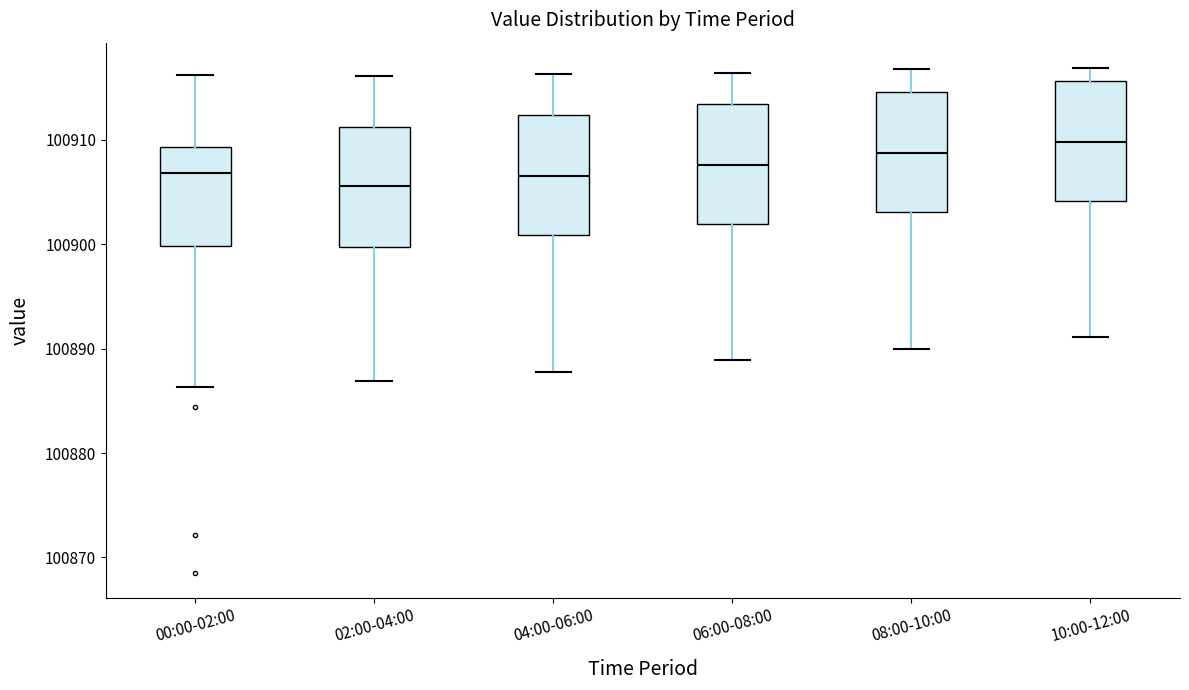

Reading left to right, read every box against the y-axis: the position of its median line, the range the box covers, and the ends of its whiskers. The values are not printed on the chart, so give them approximately, as read against the axis.

00:00-02:00: median 100907, box 100900 to 100909, whiskers 100886 to 100916
02:00-04:00: median 100906, box 100900 to 100911, whiskers 100887 to 100916
04:00-06:00: median 100907, box 100901 to 100912, whiskers 100888 to 100916
06:00-08:00: median 100908, box 100902 to 100913, whiskers 100889 to 100916
08:00-10:00: median 100909, box 100903 to 100915, whiskers 100890 to 100917
10:00-12:00: median 100910, box 100904 to 100916, whiskers 100891 to 100917